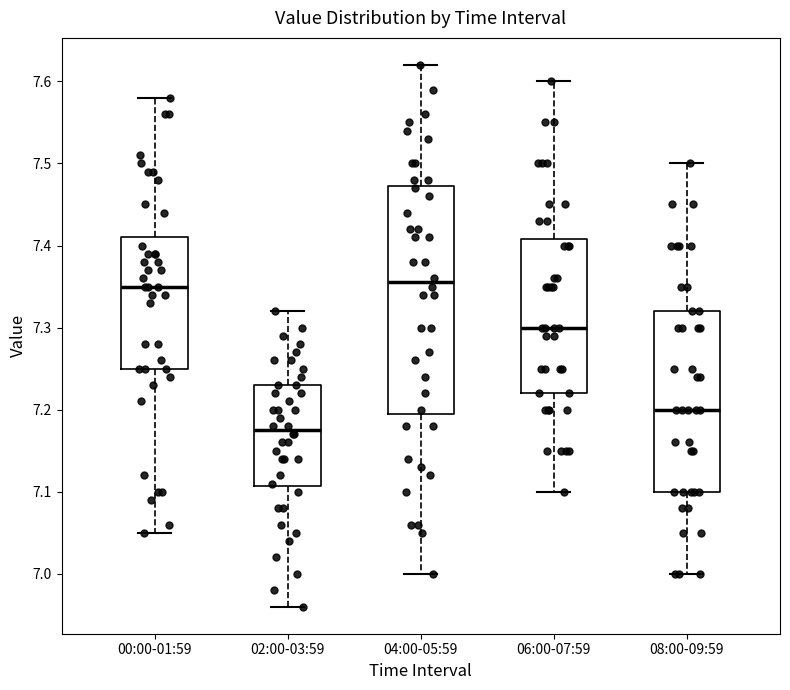

Comparing the boxes themselves (not the whiskers), which one is the tallest?

04:00-05:59